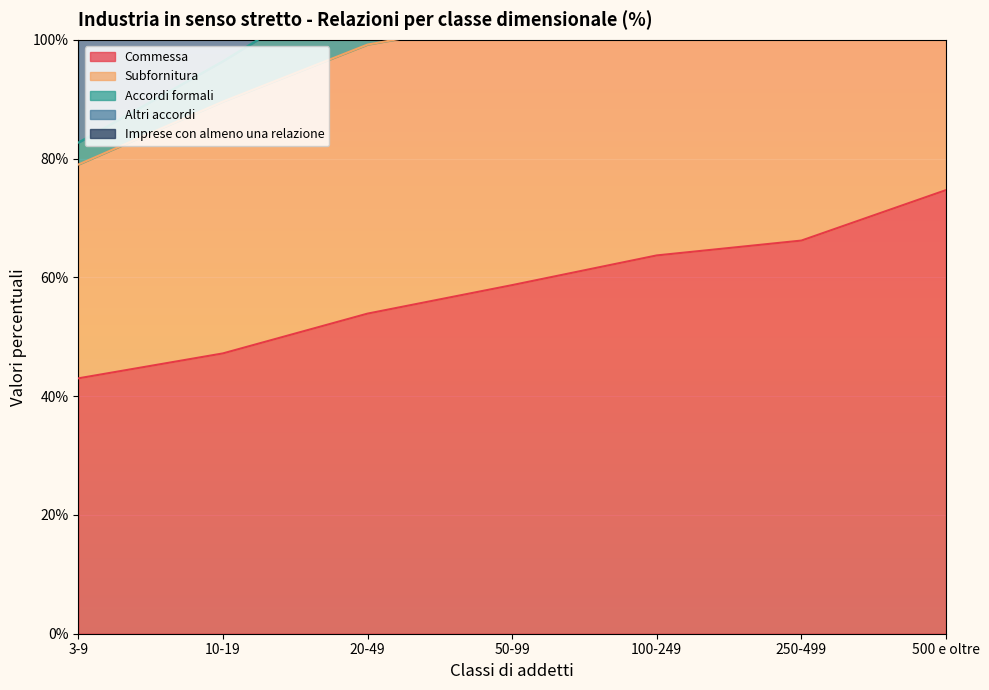

Which category has the highest value in the Imprese con almeno una relazione series?

500 e oltre